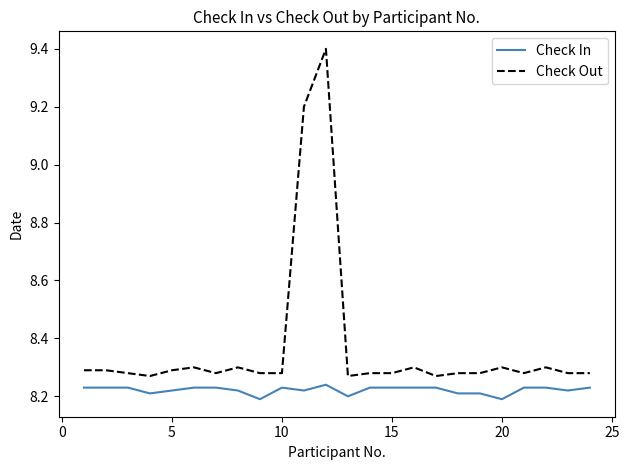

True or false: Check Out and Check In intersect in this chart.

False